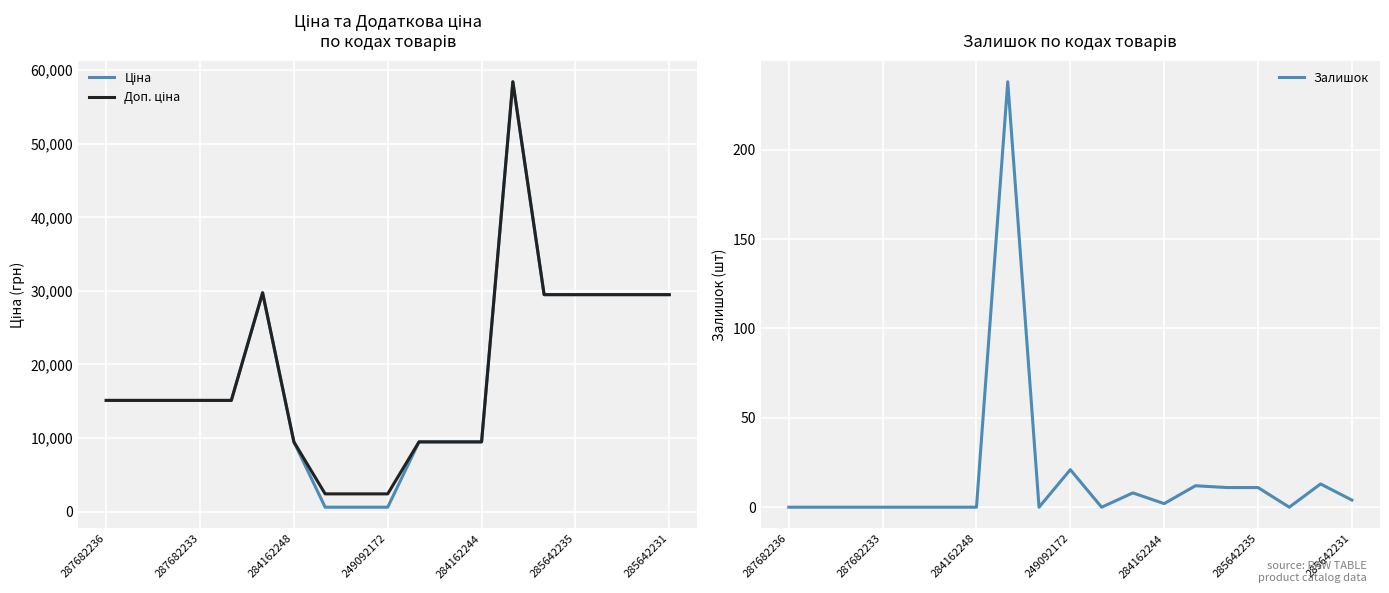

How many values in the Доп. ціна series are below 15120?

7